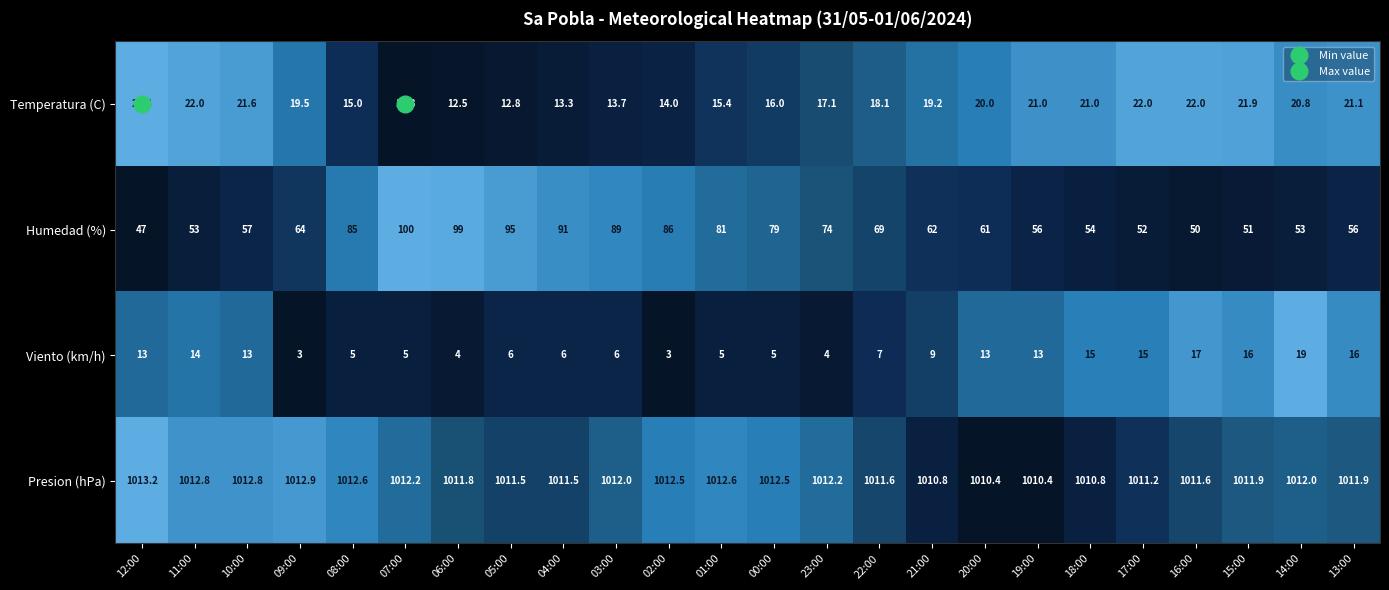

At which label does Presion (hPa) reach its peak?

12:00